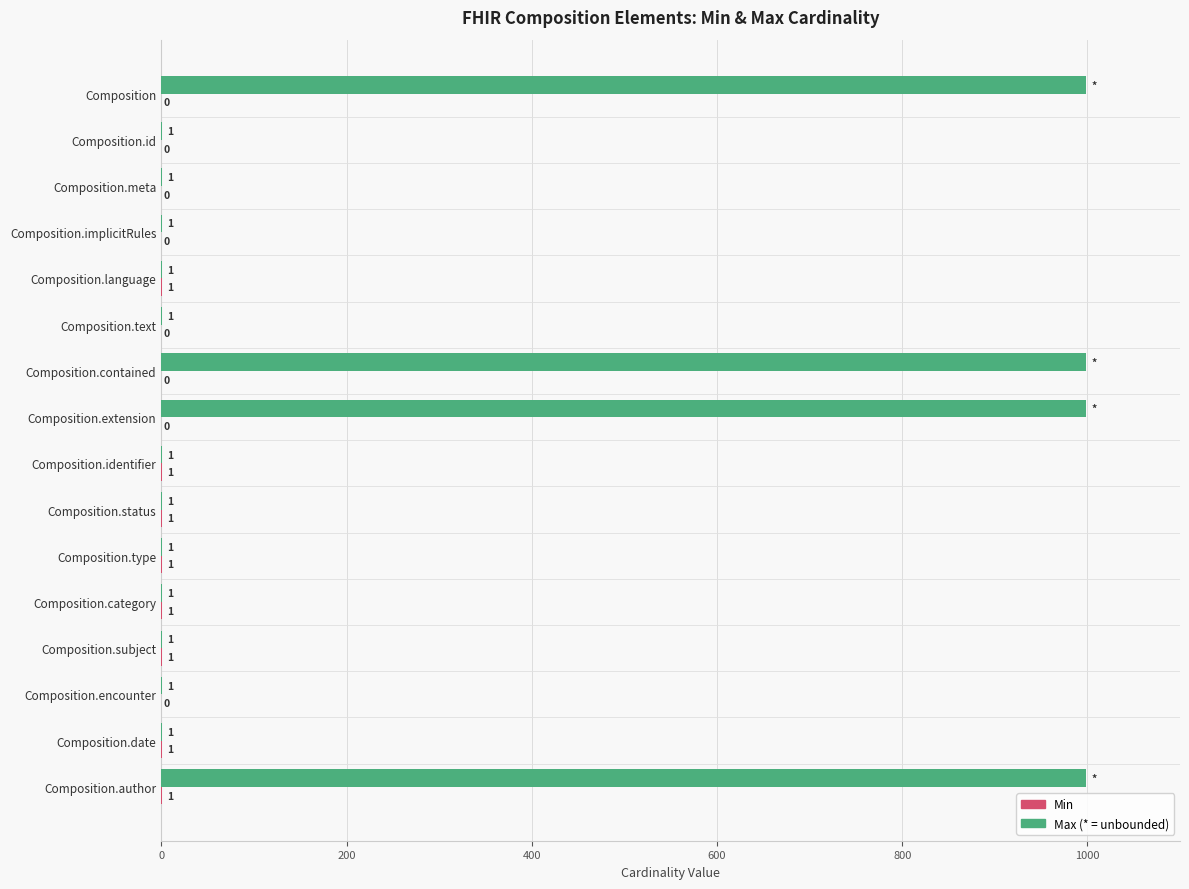

At which category is the sum across all series the highest?

Composition.author